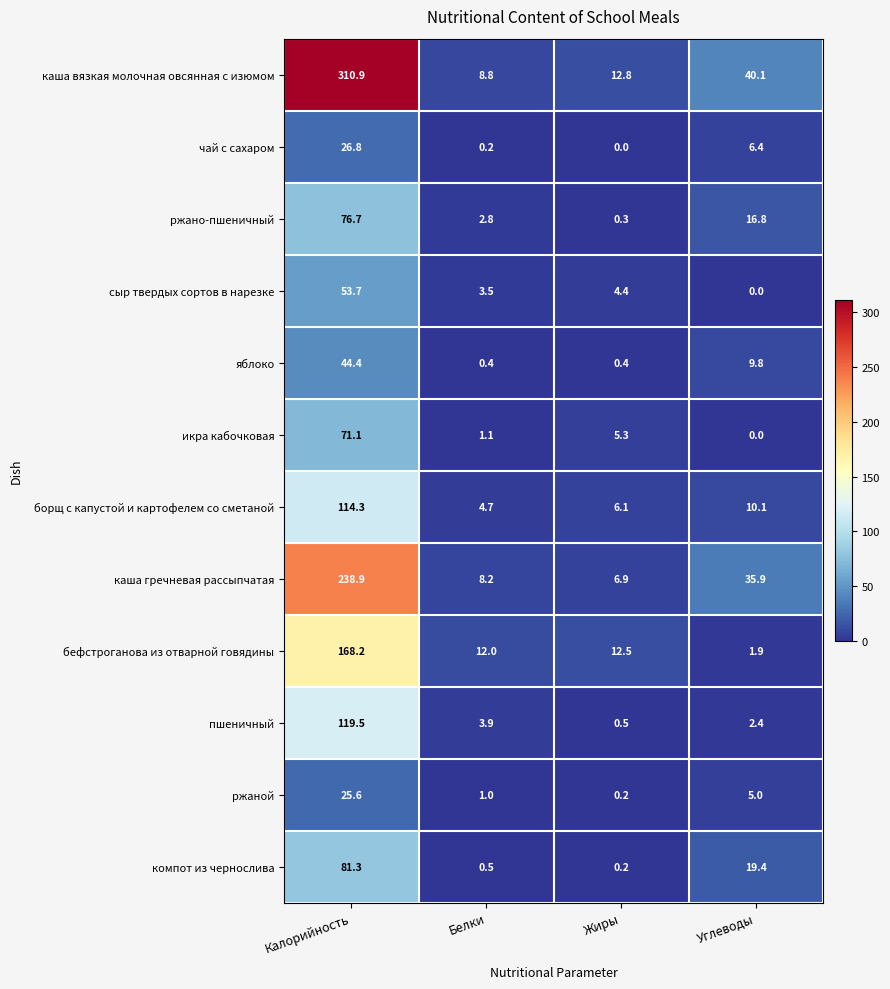

Is the value of компот из чернослива at Белки greater than the value of борщ с капустой и картофелем со сметаной at Белки?

No